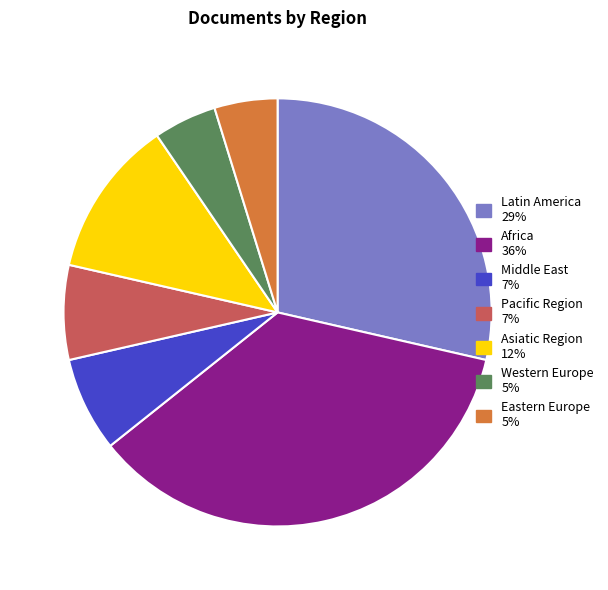

The Asiatic Region slice represents 12% of the pie. True or false?

True